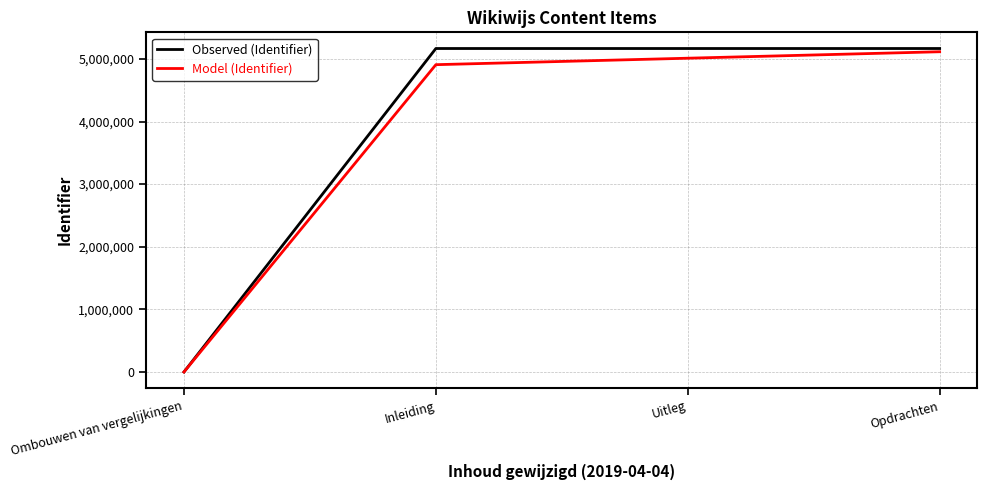

What is the average value of the Model (Identifier) series?

3758297.1